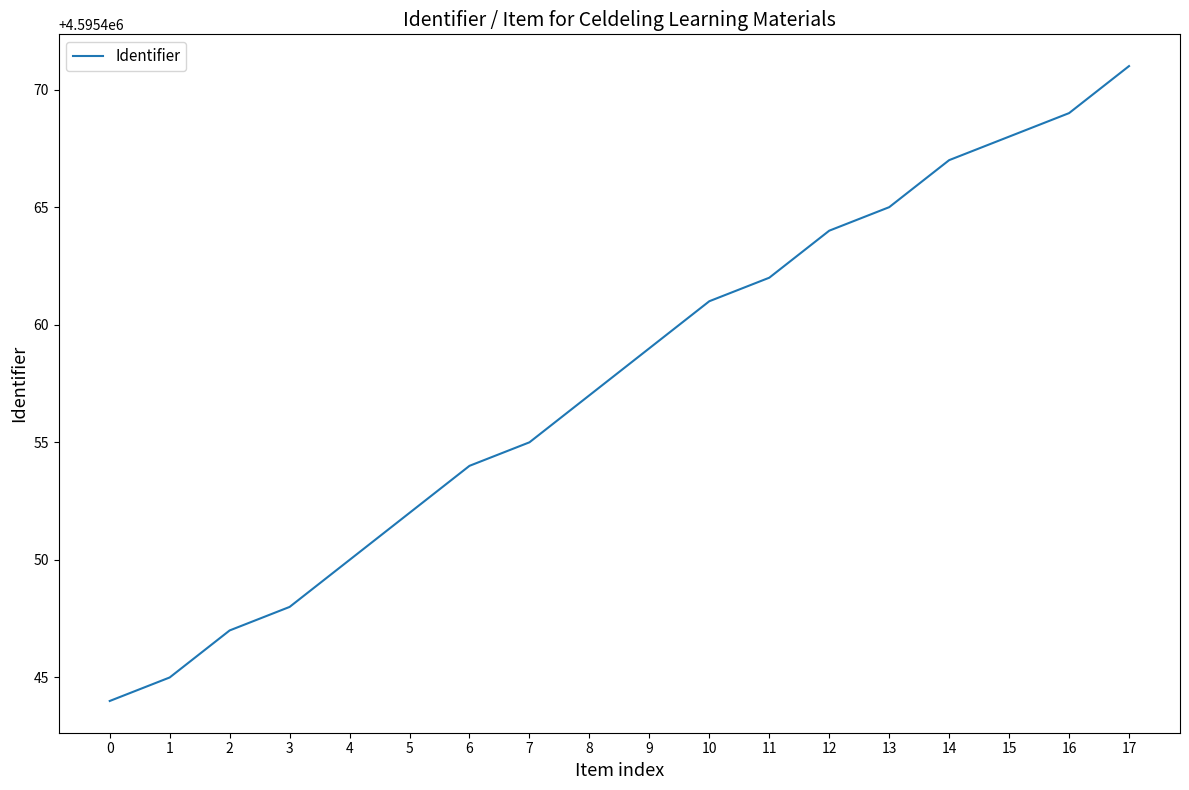

The chart shows a value of 4595469 at 16. True or false?

True